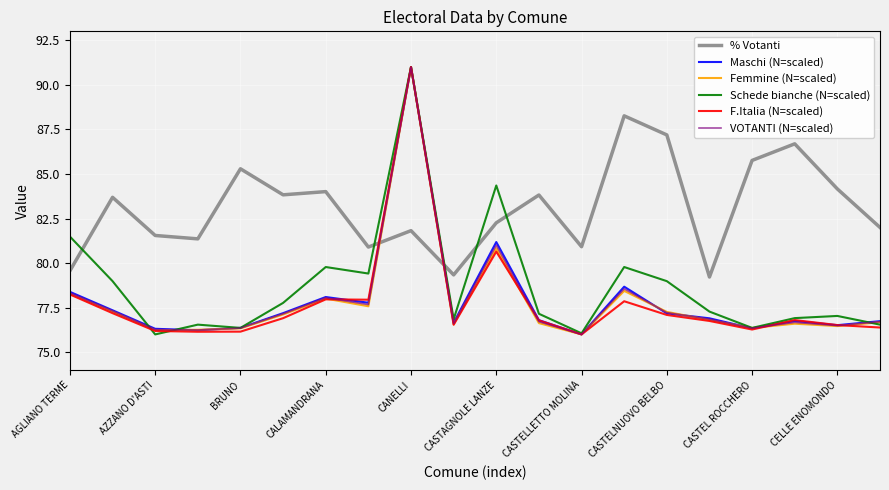

Which series has the largest total across all categories?

% Votanti